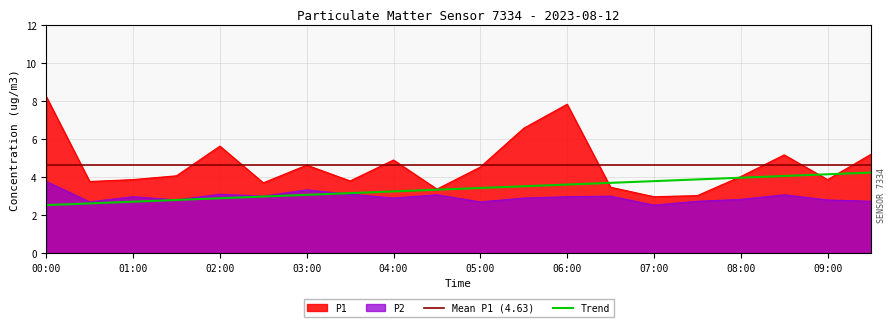

What is the sum of all P1 values?

92.6